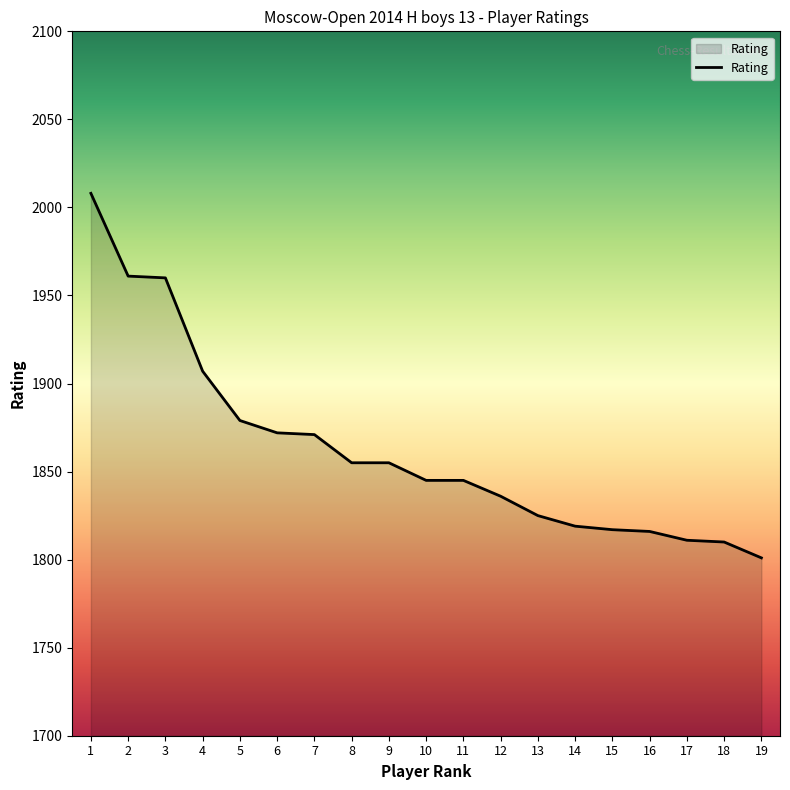

Count the number of categories in the chart.

19